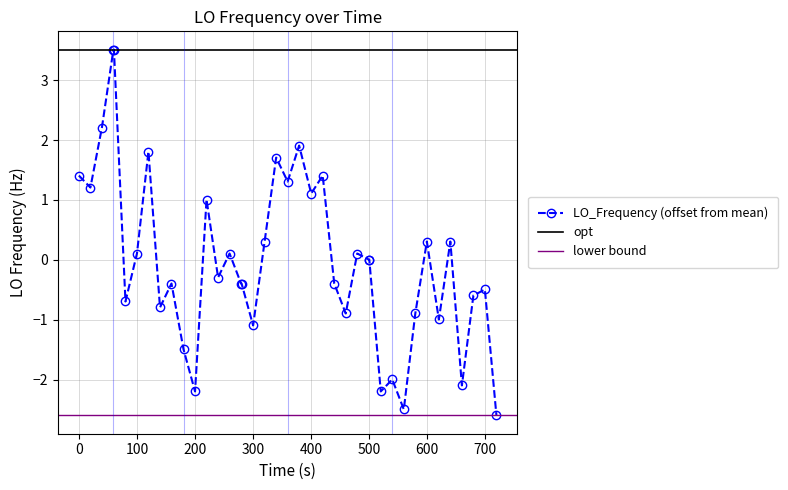

What is the minimum value for LO_Frequency (offset from mean)?

-2.6